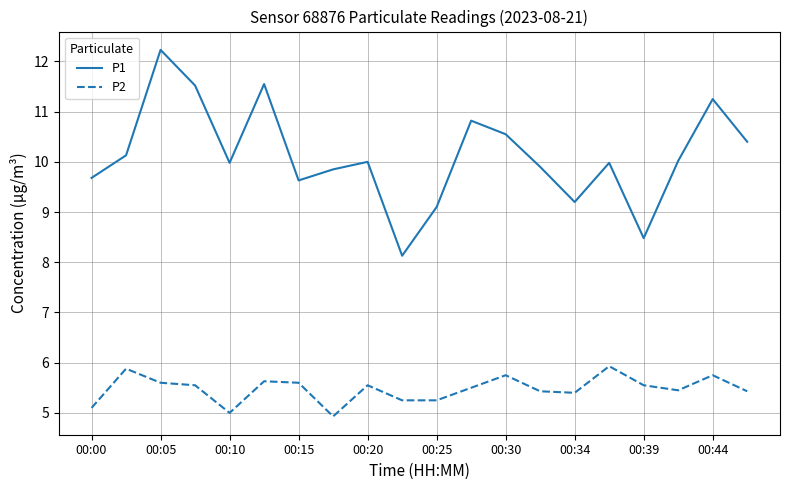

Which series has the largest total across all categories?

P1